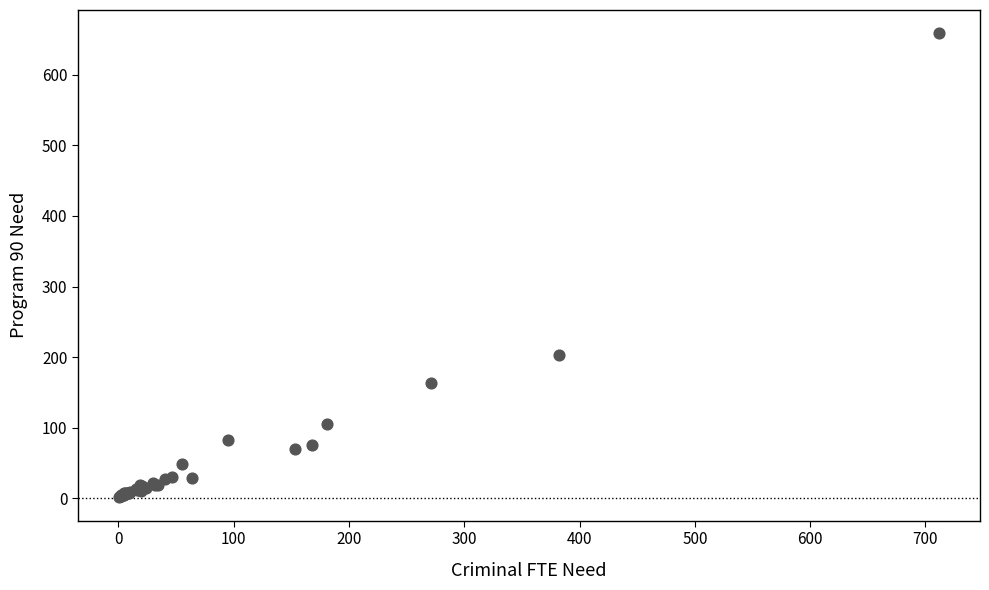

What Y value in the scatter plot is closest to 330?

203